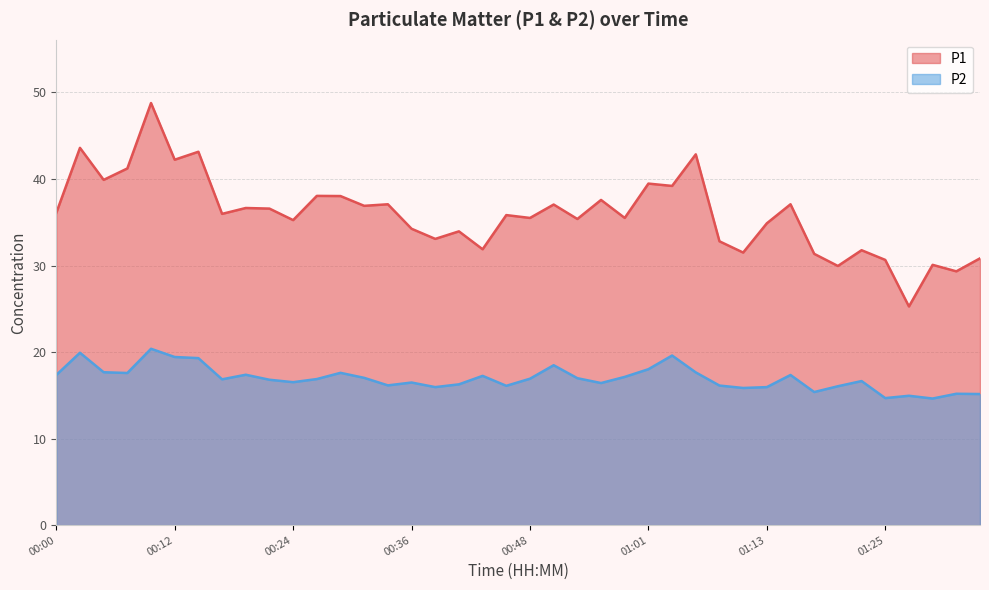

How many values in the P1 series exceed 35?

25